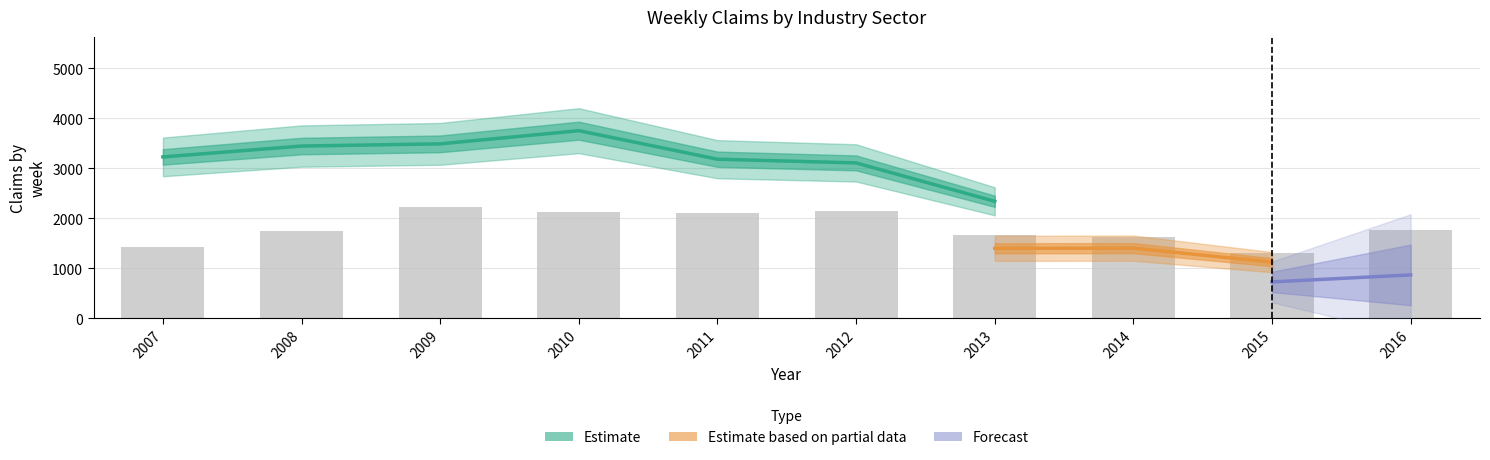

The Mining series shows 23 at 2009. True or false?

False